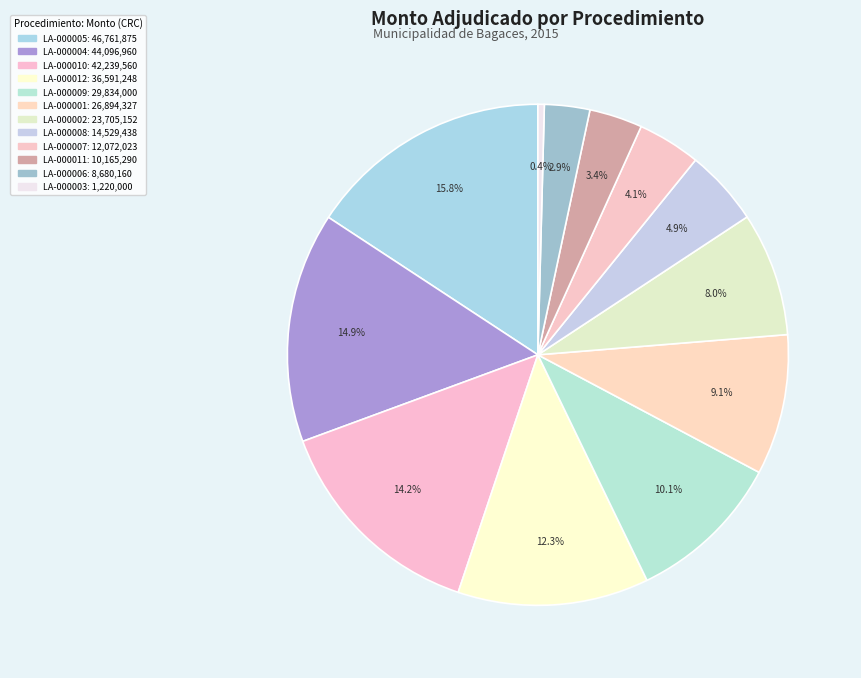

How many slices are in this pie chart?

12